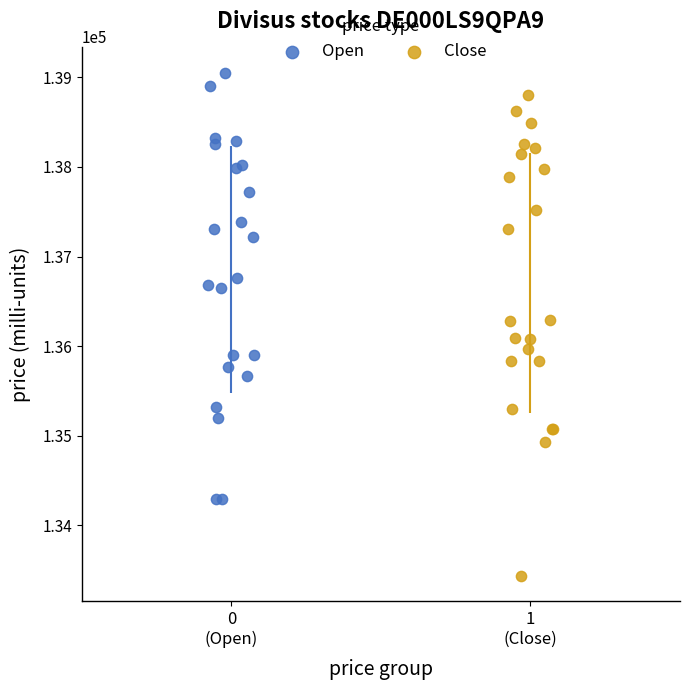

What are all the series names shown in the legend?

Open, Close